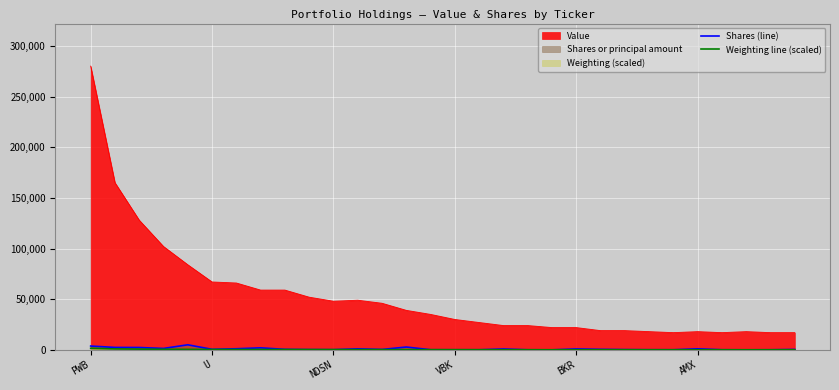

True or false: Value and Shares (line) intersect in this chart.

False